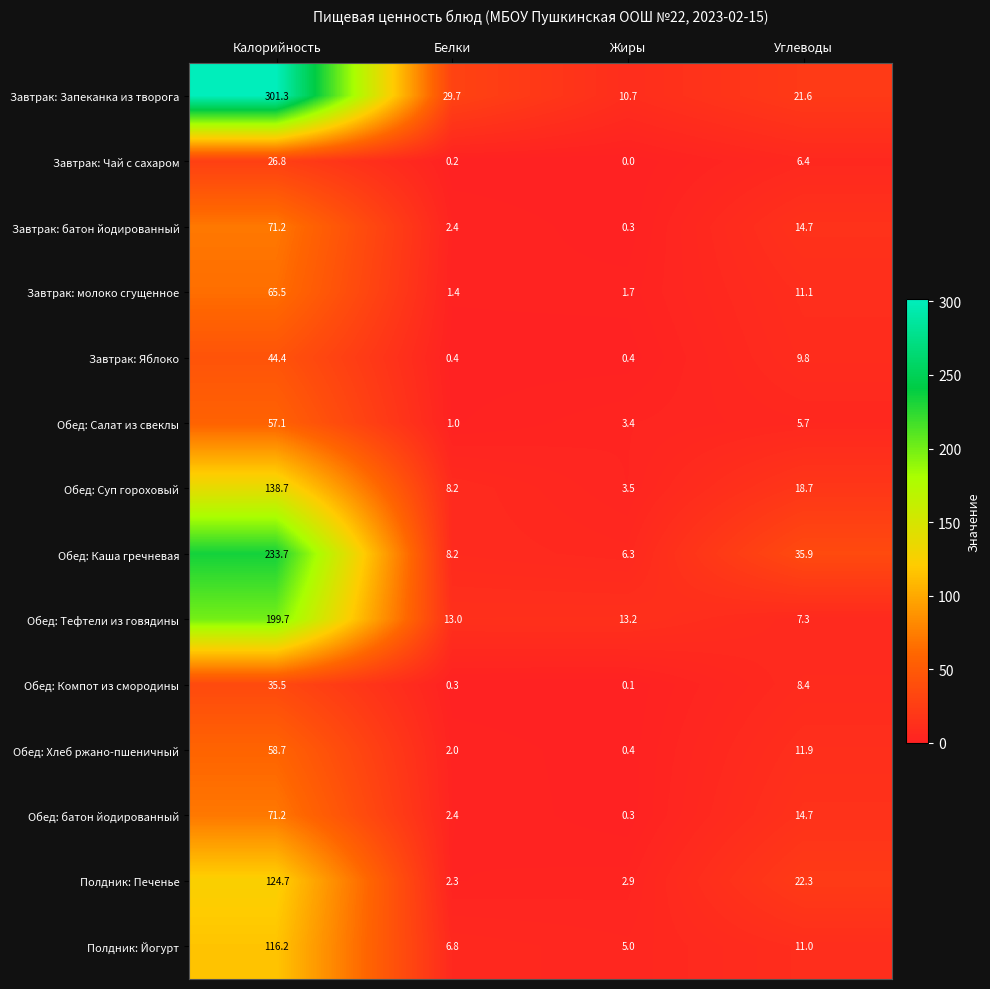

True or false: Завтрак: молоко сгущенное has a value of 11.1 at Углеводы.

True